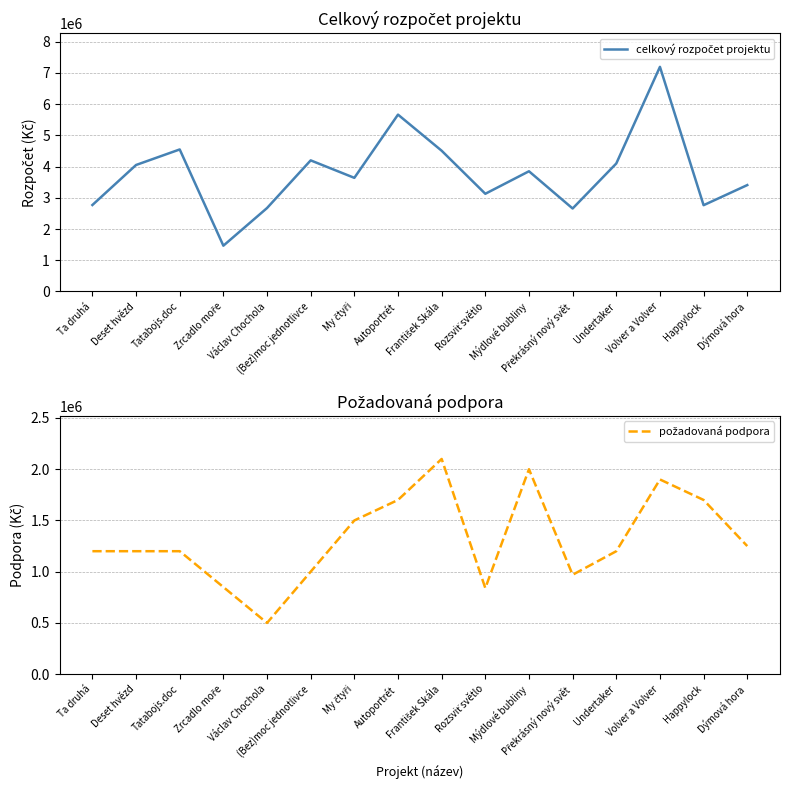

At how many categories does at least one series exceed 7004408?

1